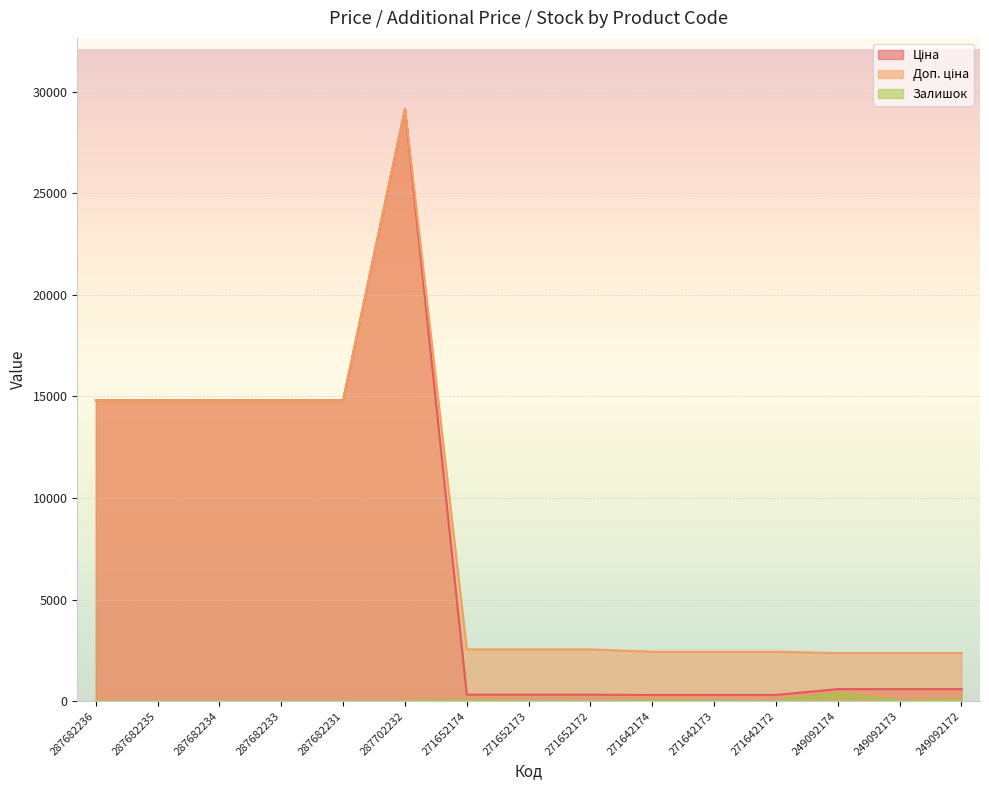

At 271652173, list the series in order from smallest to largest.

Залишок, Ціна, Доп. ціна